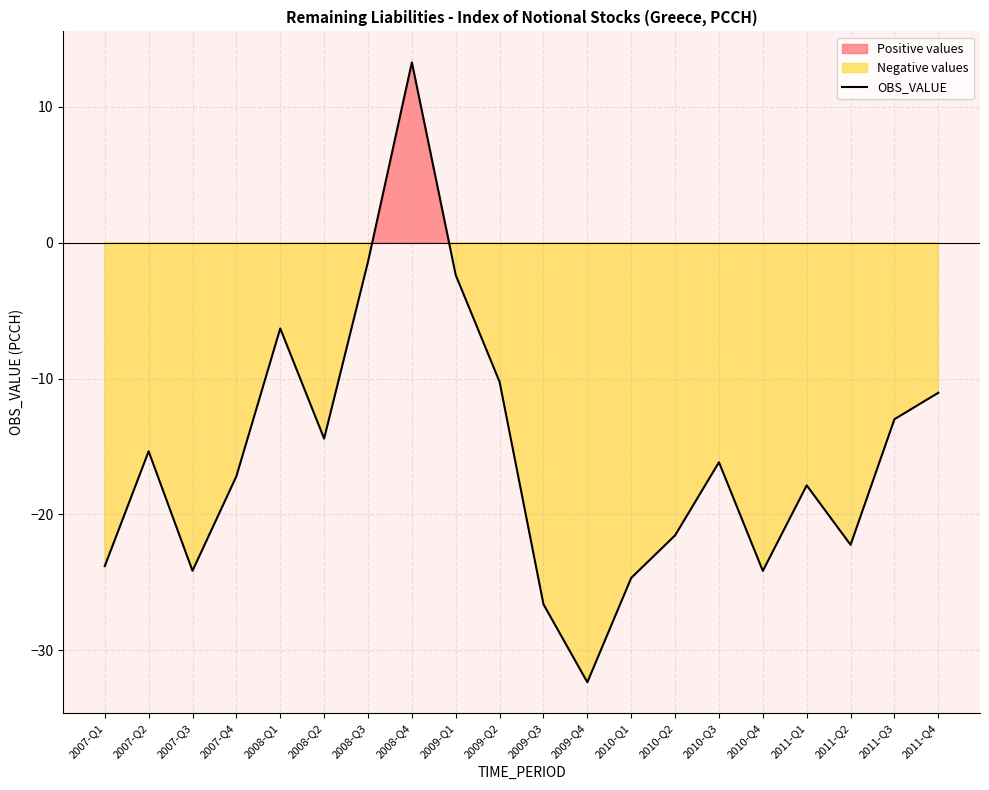

True or false: the data shows -7.3 at 2011-Q3.

False